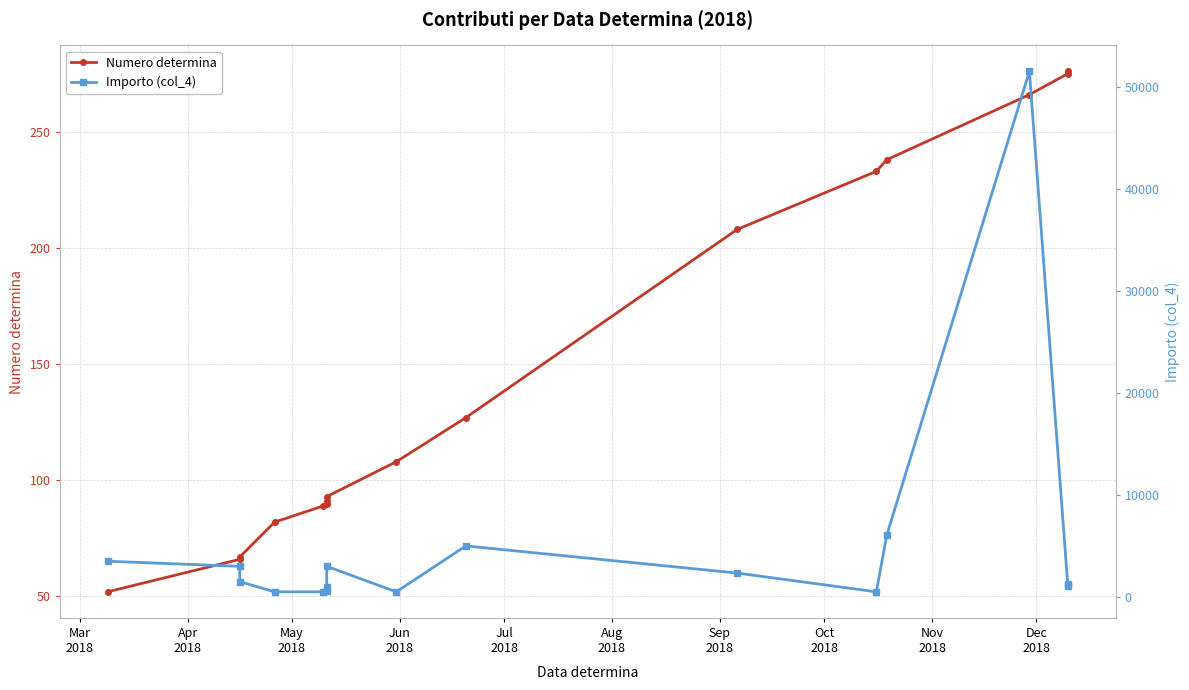

True or false: Numero determina has more than 2 points higher than both neighbors.

False